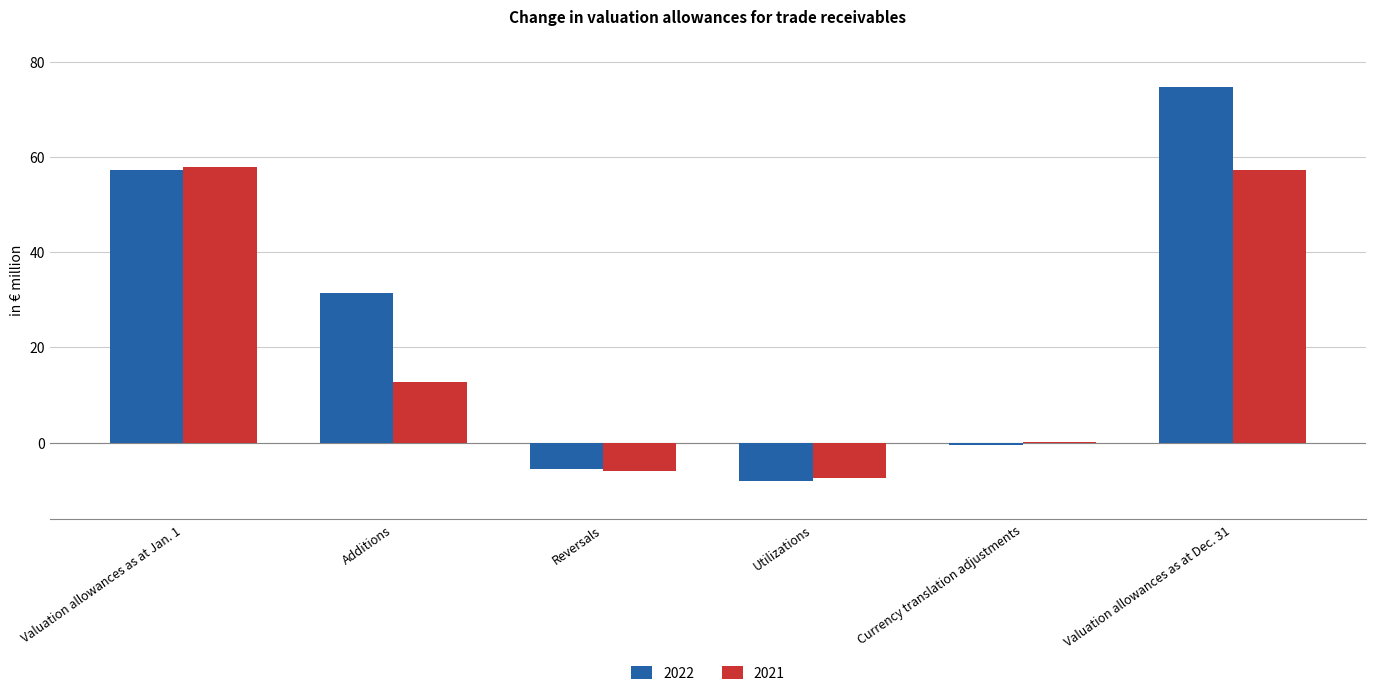

Is it true that 2021 equals 57.3 at Valuation allowances as at Dec. 31?

True